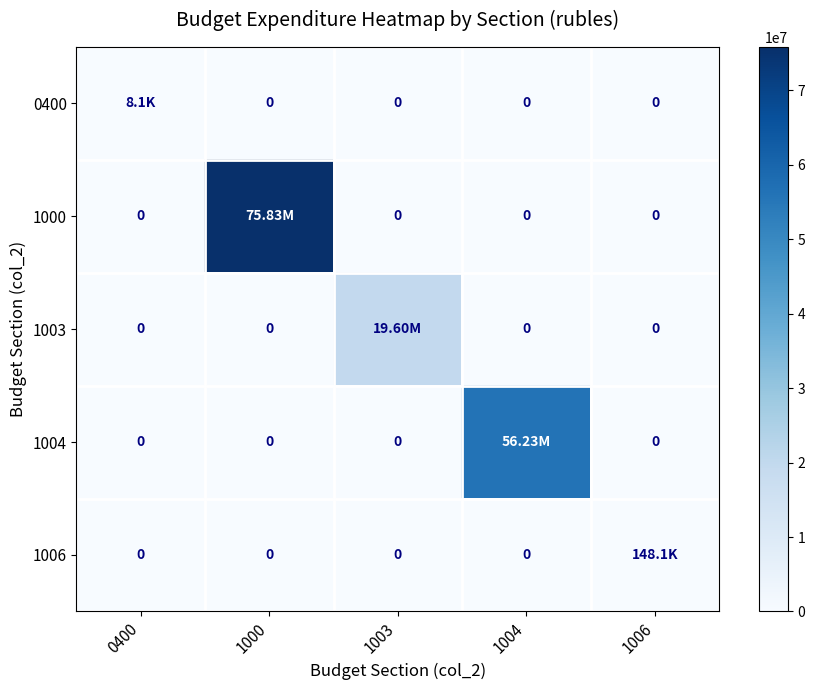

Which category has the highest value in the 0400 series?

0400